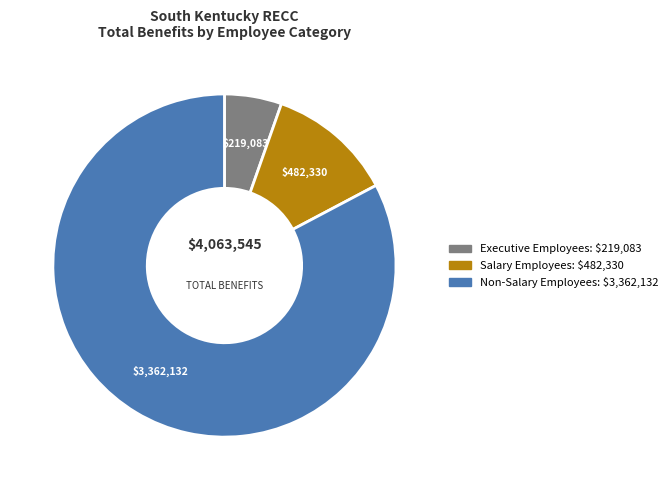

Is it true that Non-Salary Employees is 83% of the pie?

True